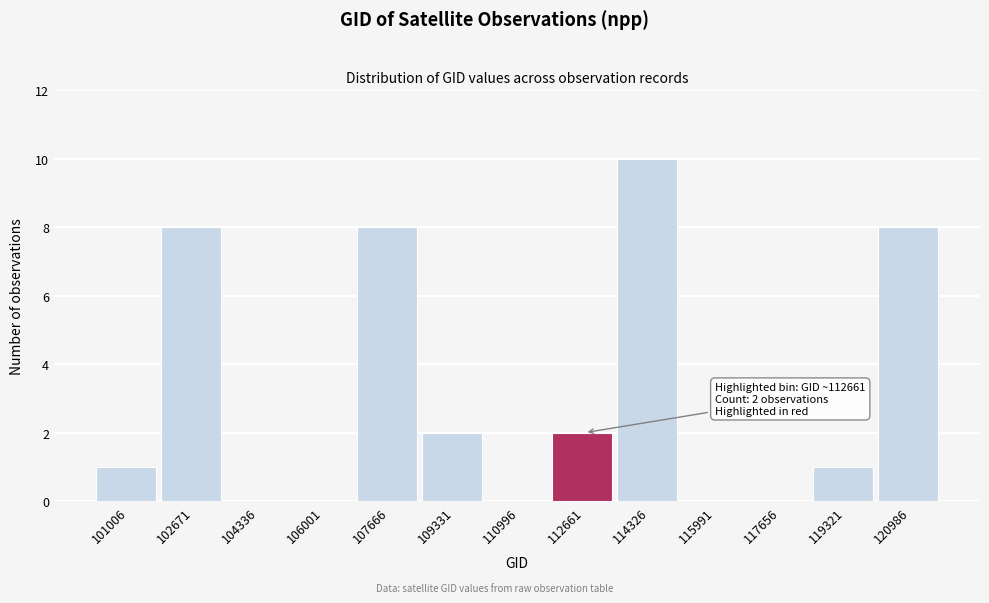

Reading left to right, extract all data points from this chart.

101006=1	102671=8	104336=0	106001=0	107666=8	109331=2	110996=0	112661=2	114326=10	115991=0	117656=0	119321=1	120986=8